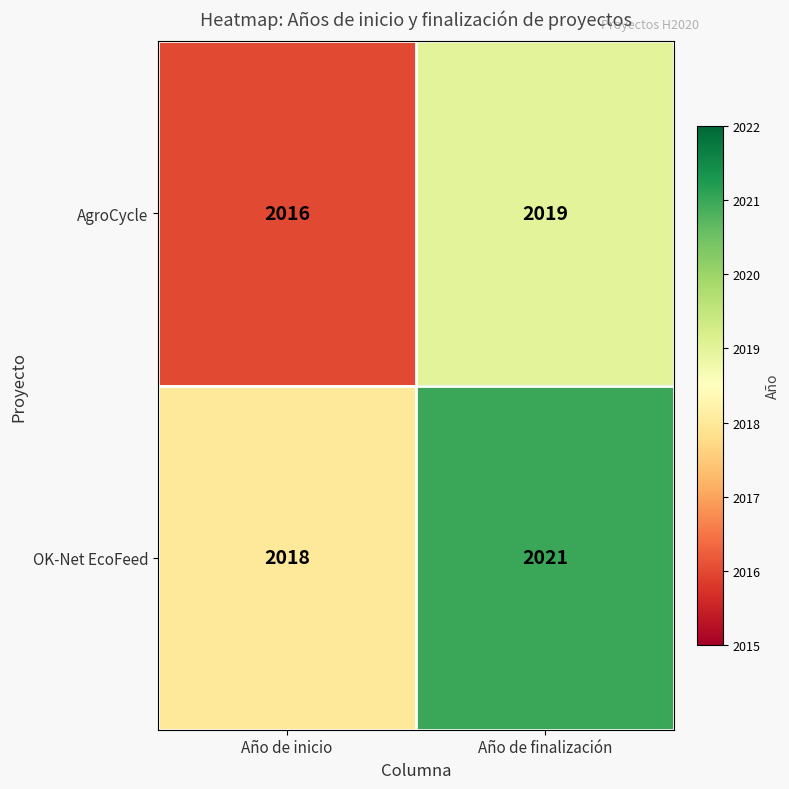

Reading right to left, extract all data points from this chart.

AgroCycle: 2019	2016
OK-Net EcoFeed: 2021	2018